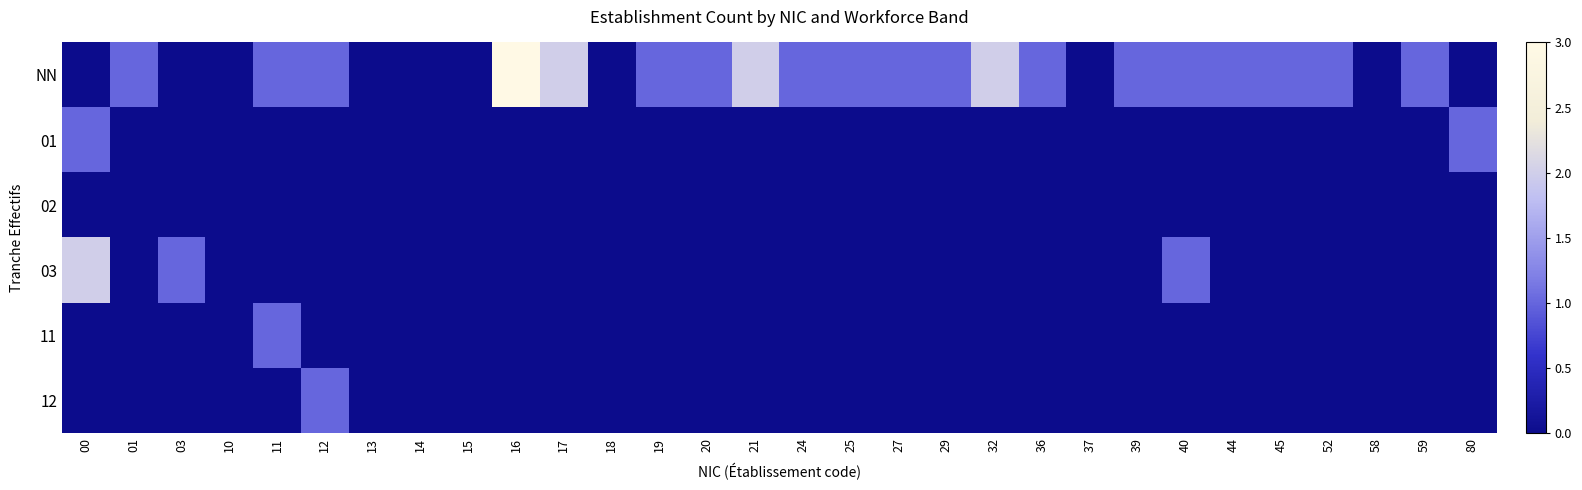

Reading right to left, transcribe all the data shown in this chart.

NN: 80=0	59=1	58=0	52=1	45=1	44=1	40=1	39=1	37=0	36=1	32=2	29=1	27=1	25=1	24=1	21=2	20=1	19=1	18=0	17=2	16=3	15=0	14=0	13=0	12=1	11=1	10=0	03=0	01=1	00=0
01: 80=1	59=0	58=0	52=0	45=0	44=0	40=0	39=0	37=0	36=0	32=0	29=0	27=0	25=0	24=0	21=0	20=0	19=0	18=0	17=0	16=0	15=0	14=0	13=0	12=0	11=0	10=0	03=0	01=0	00=1
02: 80=0	59=0	58=0	52=0	45=0	44=0	40=0	39=0	37=0	36=0	32=0	29=0	27=0	25=0	24=0	21=0	20=0	19=0	18=0	17=0	16=0	15=0	14=0	13=0	12=0	11=0	10=0	03=0	01=0	00=0
03: 80=0	59=0	58=0	52=0	45=0	44=0	40=1	39=0	37=0	36=0	32=0	29=0	27=0	25=0	24=0	21=0	20=0	19=0	18=0	17=0	16=0	15=0	14=0	13=0	12=0	11=0	10=0	03=1	01=0	00=2
11: 80=0	59=0	58=0	52=0	45=0	44=0	40=0	39=0	37=0	36=0	32=0	29=0	27=0	25=0	24=0	21=0	20=0	19=0	18=0	17=0	16=0	15=0	14=0	13=0	12=0	11=1	10=0	03=0	01=0	00=0
12: 80=0	59=0	58=0	52=0	45=0	44=0	40=0	39=0	37=0	36=0	32=0	29=0	27=0	25=0	24=0	21=0	20=0	19=0	18=0	17=0	16=0	15=0	14=0	13=0	12=1	11=0	10=0	03=0	01=0	00=0